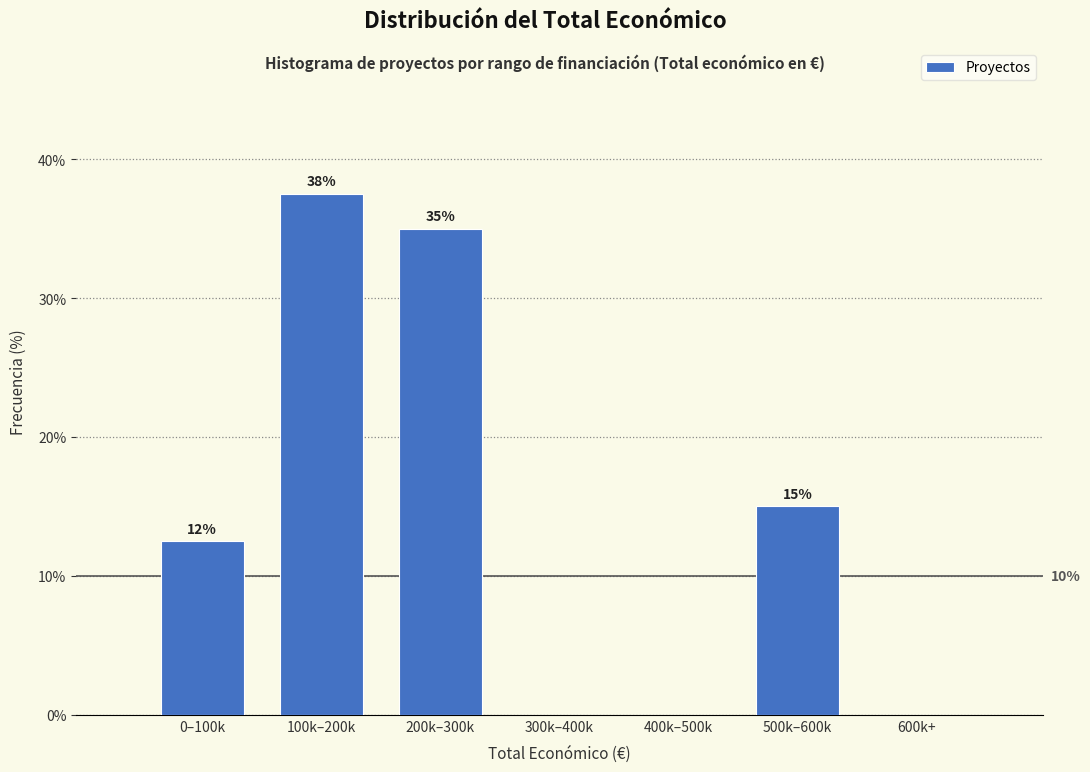

Are the bars horizontal?

No